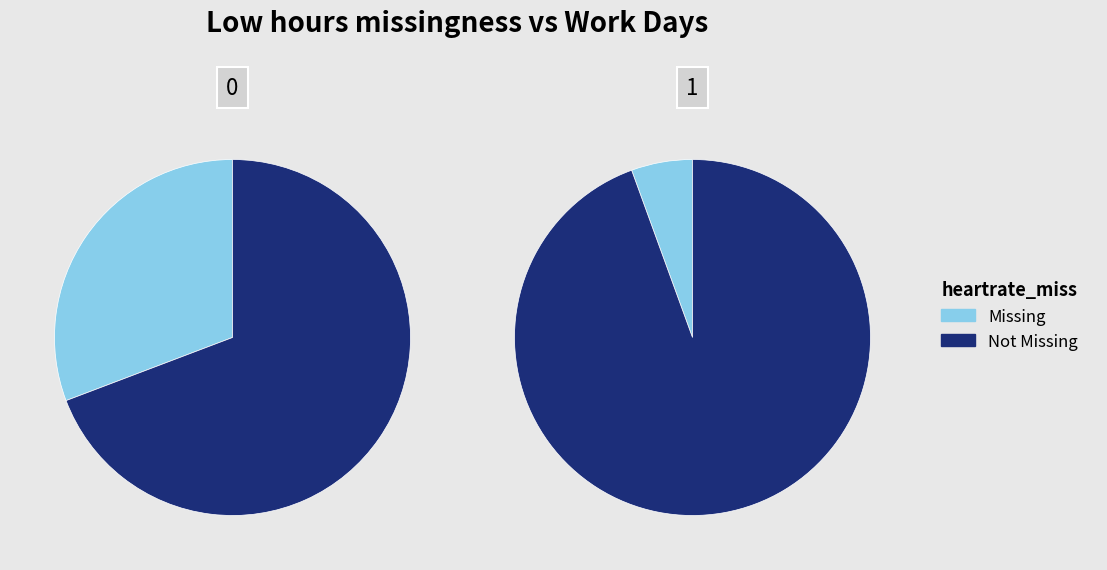

Is it true that 16 is 6% of the pie?

True